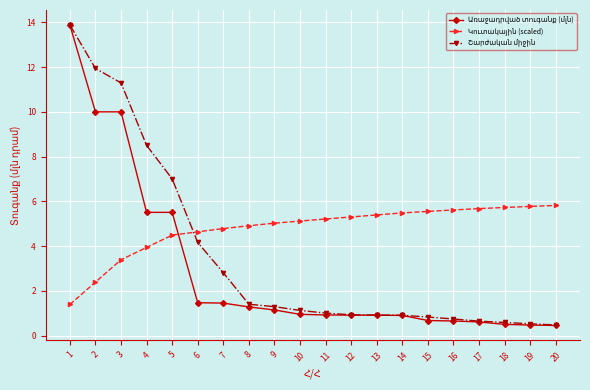

What is the spread (max minus min) of values at 8?

3.6